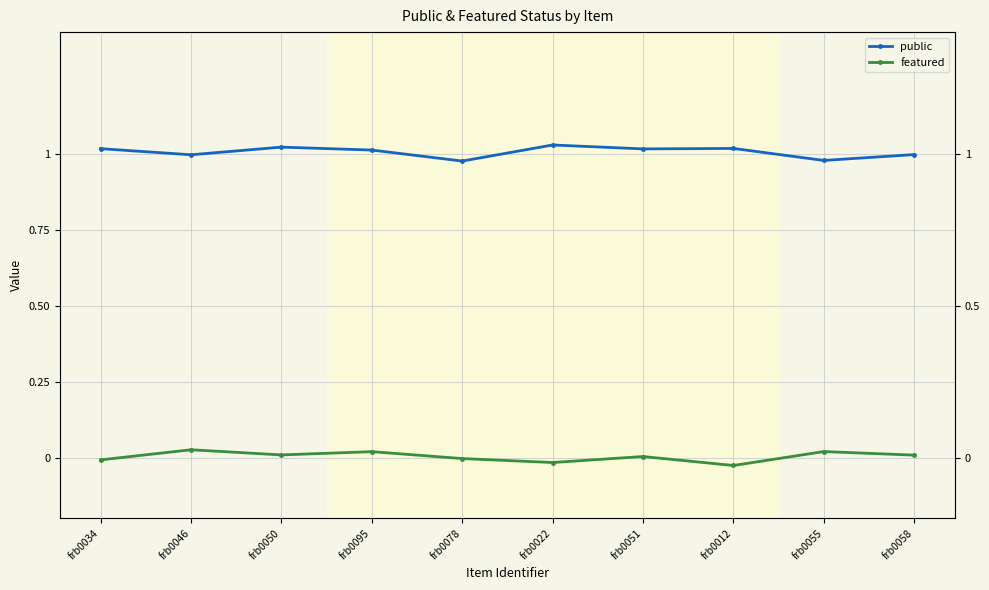

True or false: featured and public cross at least once.

False